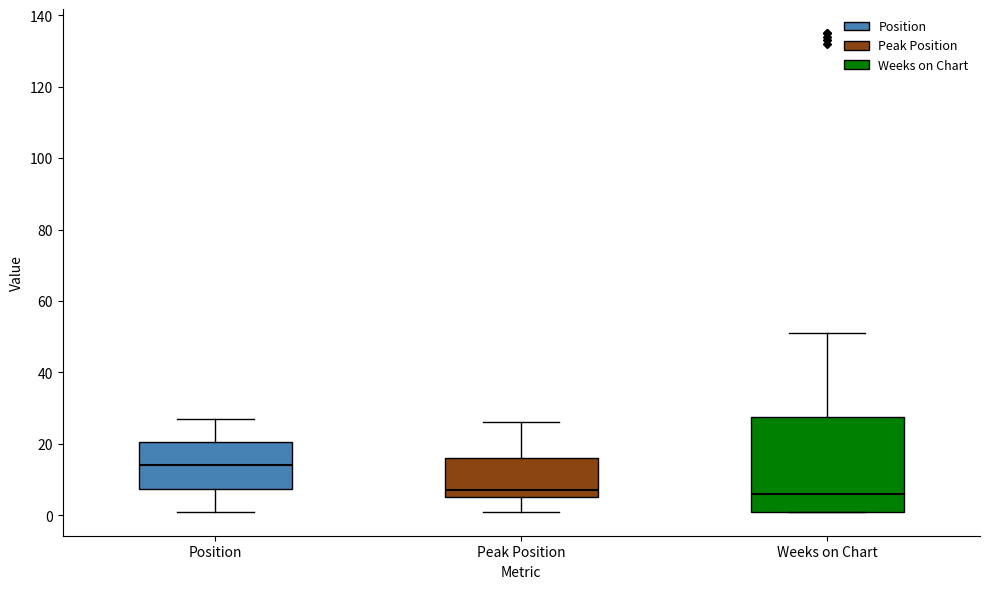

Which box's median line is the highest?

Position